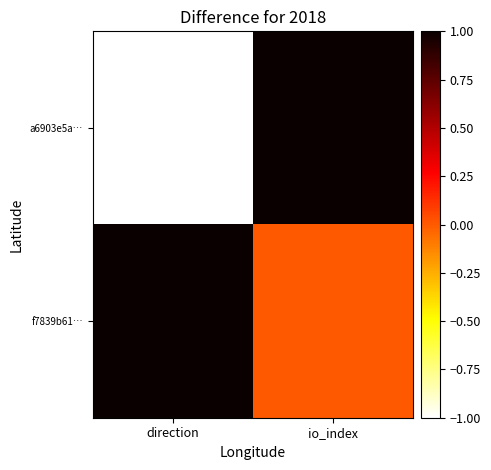

Which series has the widest spread of values?

a6903e5a…